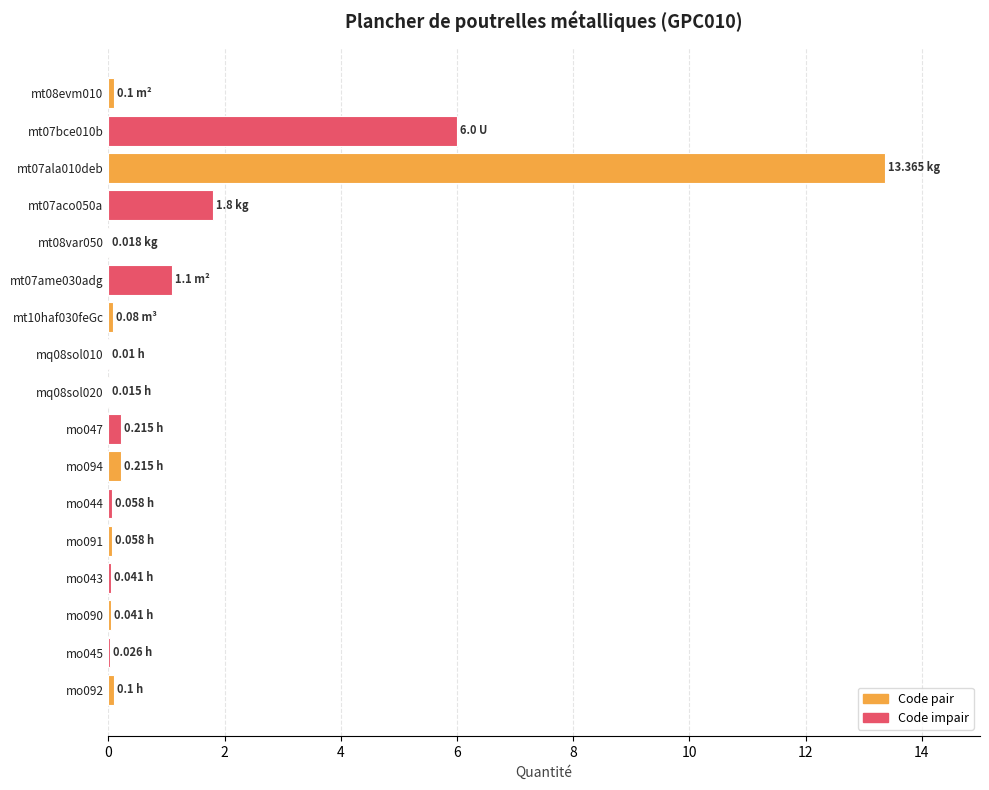

What is the sum of all values?

23.2